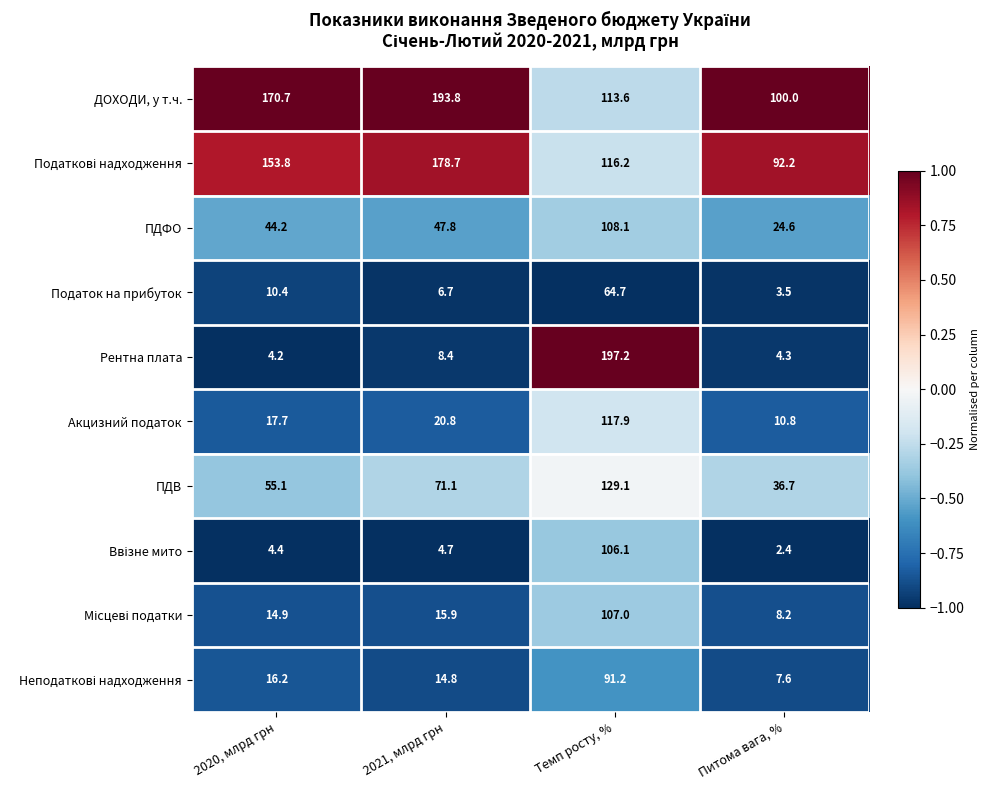

Which series changed the most between 2020, млрд грн and Питома вага, %?

ДОХОДИ, у т.ч.